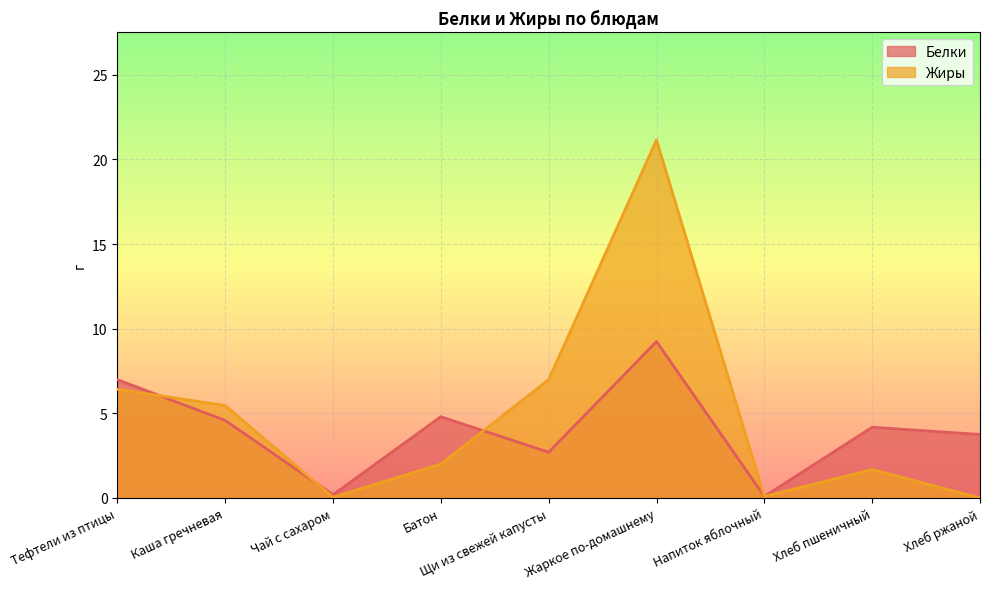

How many interior local valleys does the Жиры series have?

2